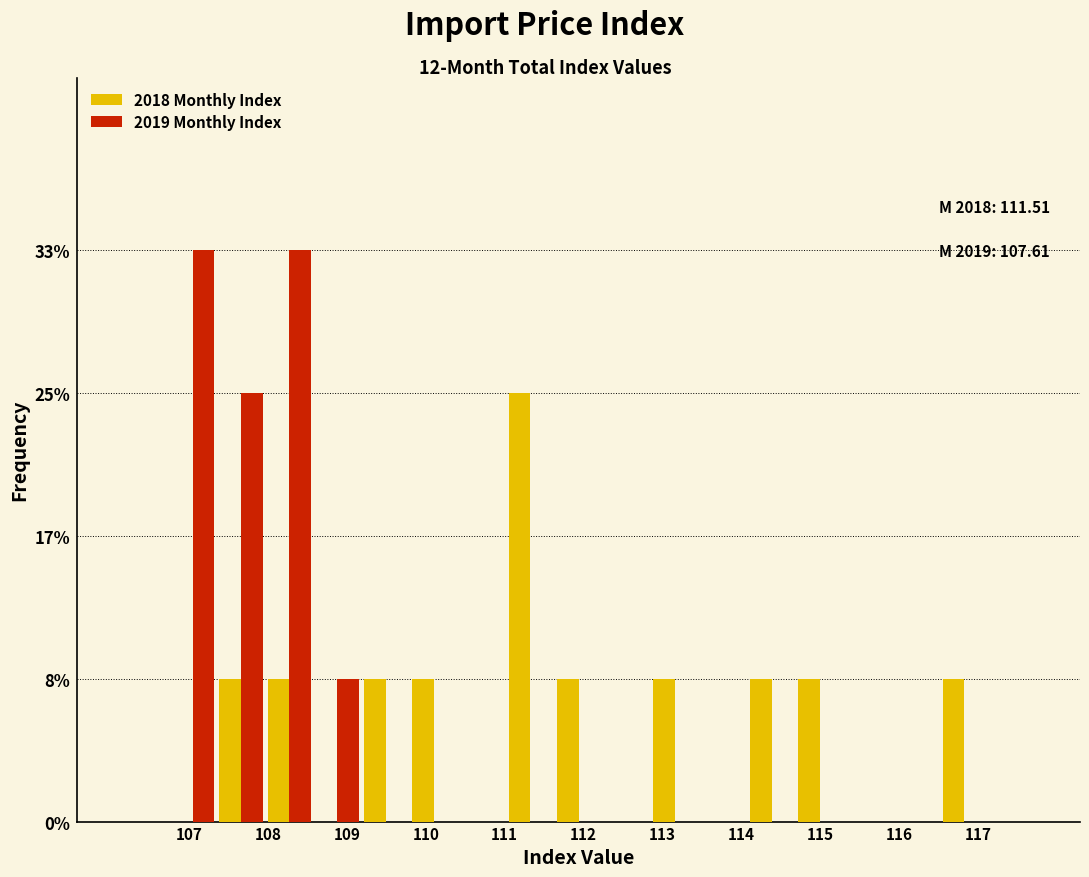

In the 2018 Monthly Index series, which range on the x-axis has the tallest bar?

111.0 to 111.6